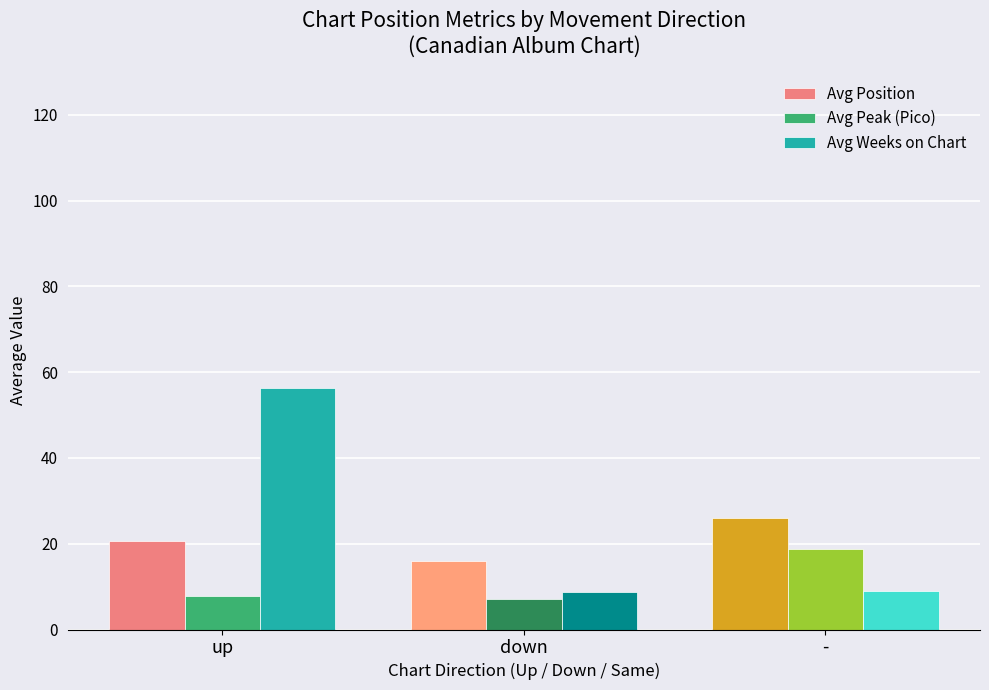

What is the difference between the maximum and second lowest values in the Avg Weeks on Chart series?

47.3